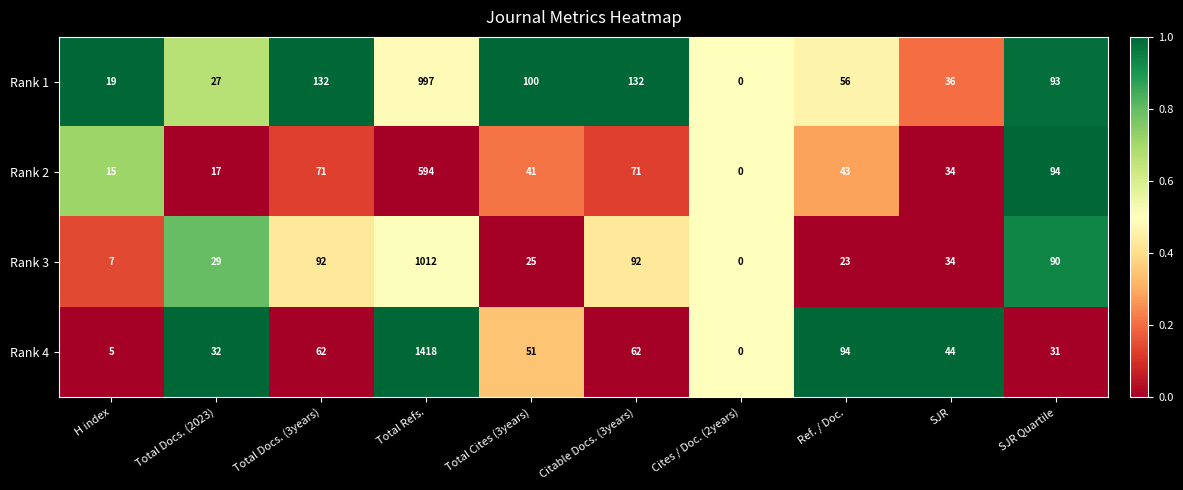

At which label does Rank 4 reach its peak?

Total Refs.